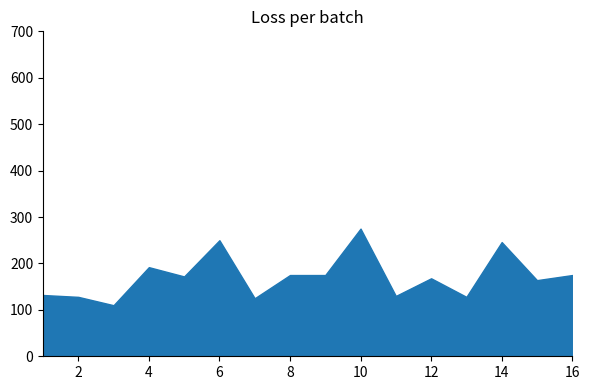

What is the difference between the maximum and minimum values?

165